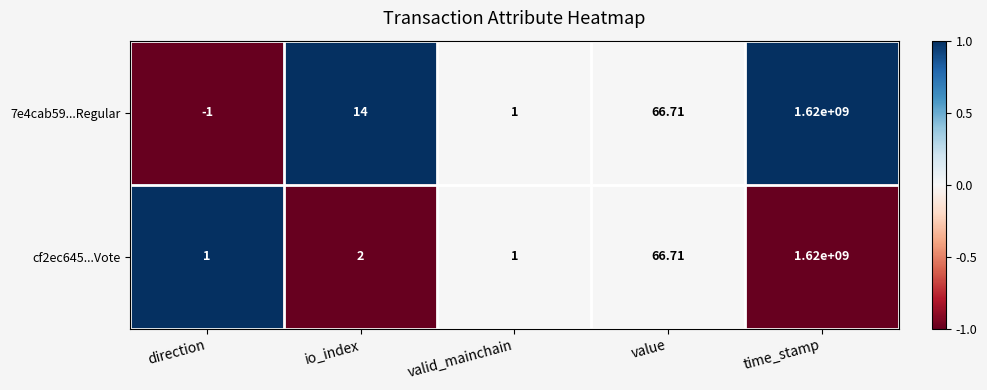

At which category is the sum across all series the highest?

time_stamp